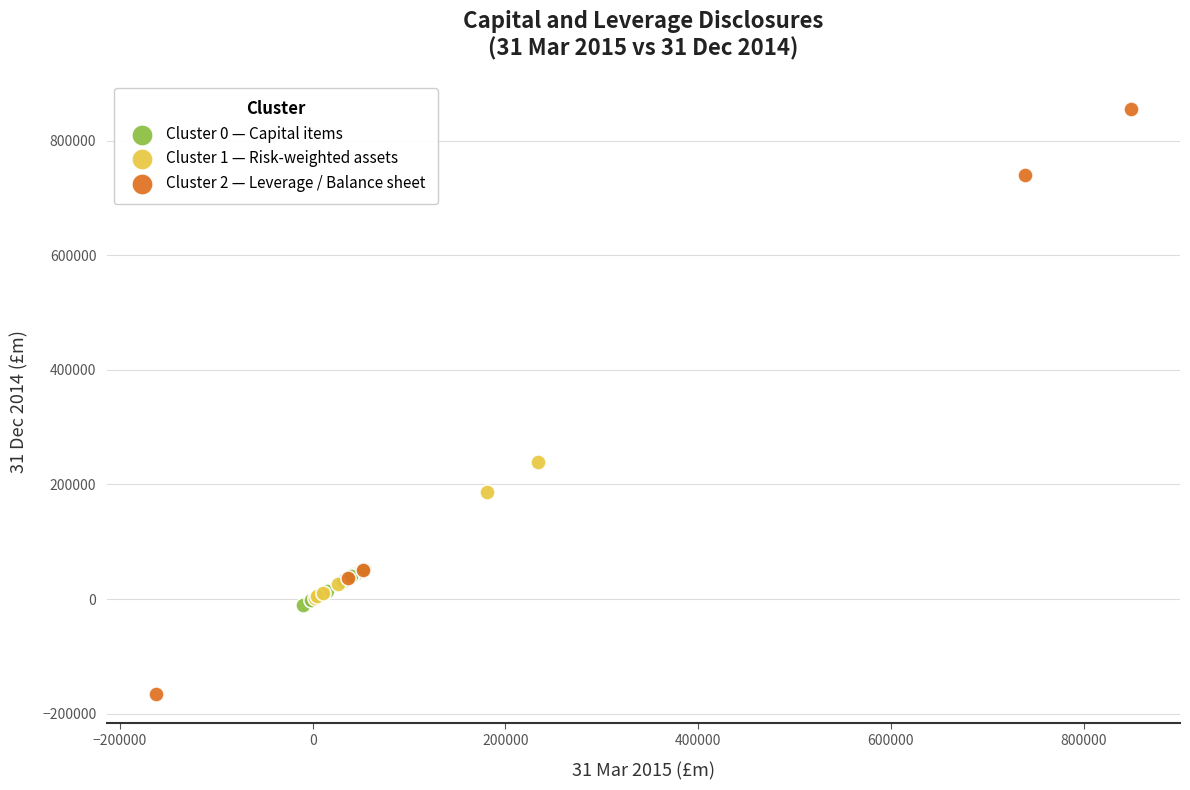

Which series reaches the maximum Y coordinate?

Cluster 2 — Leverage / Balance sheet